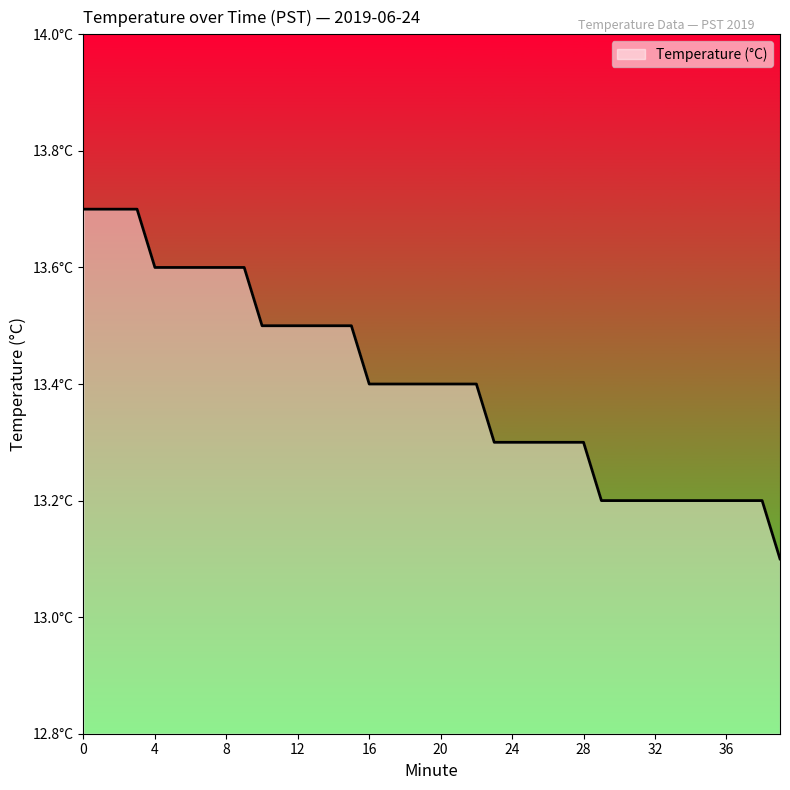

What is the smallest value displayed?

13.1